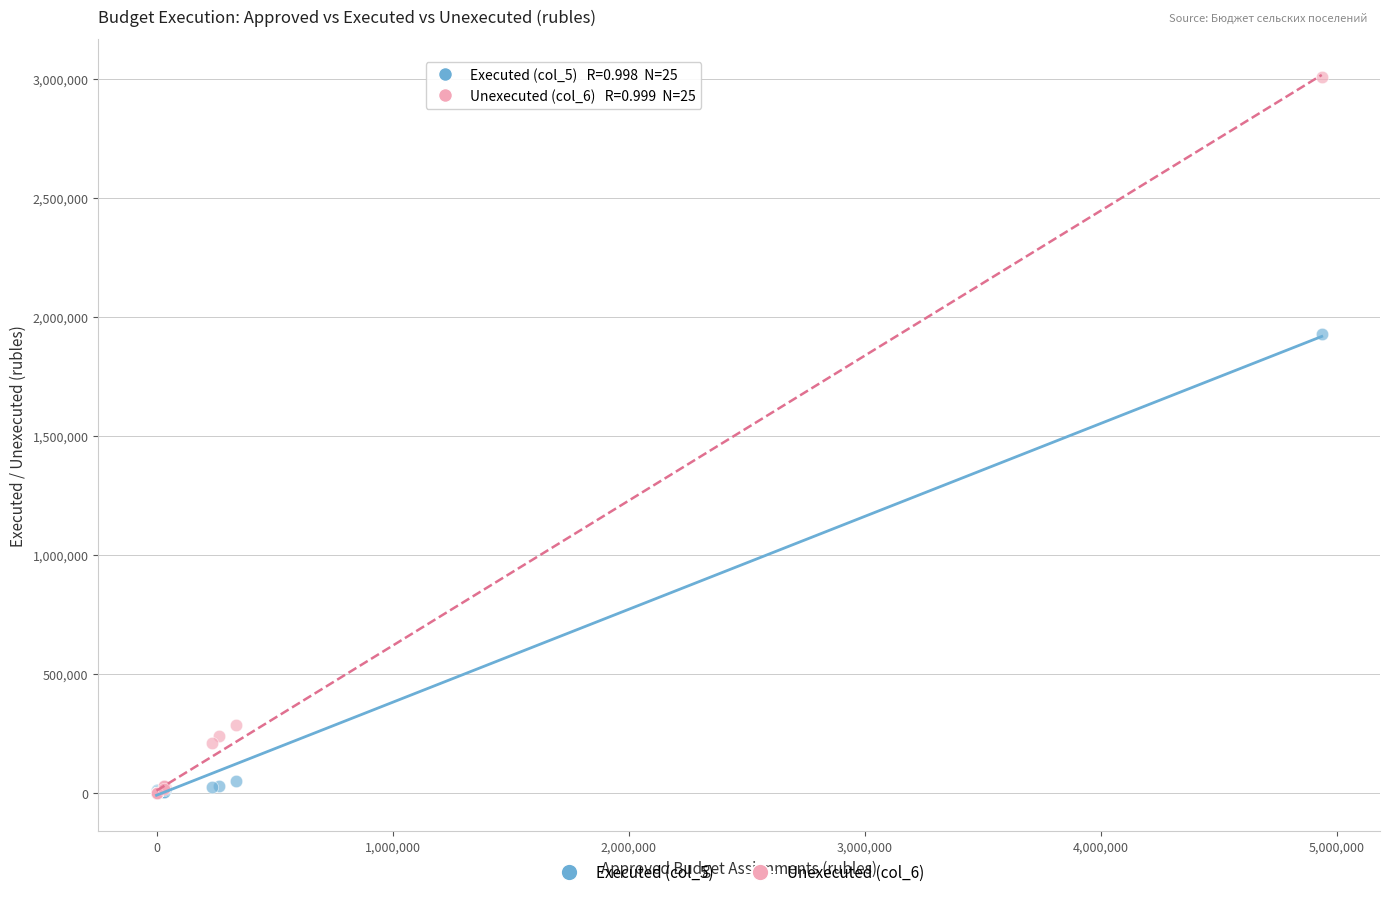

Across all series, what Y value is closest to 1503313?

1929339.0